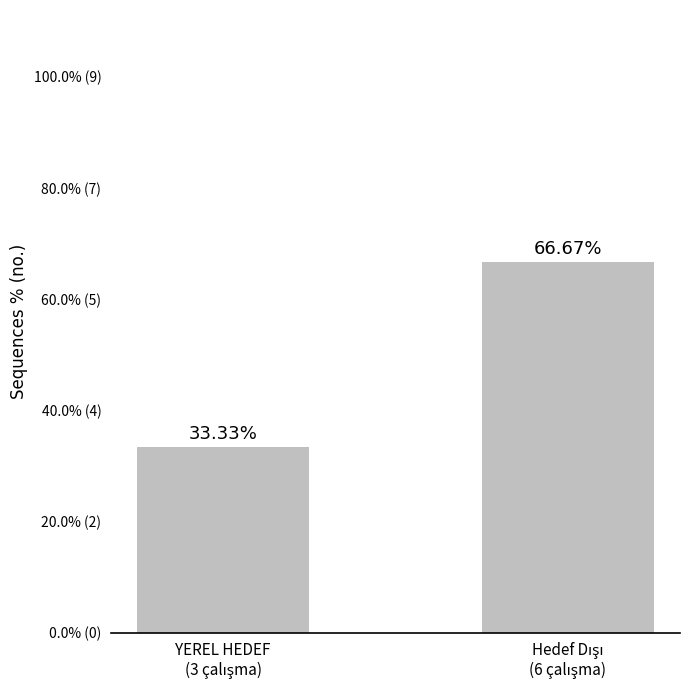

Does the chart contain any negative values?

No